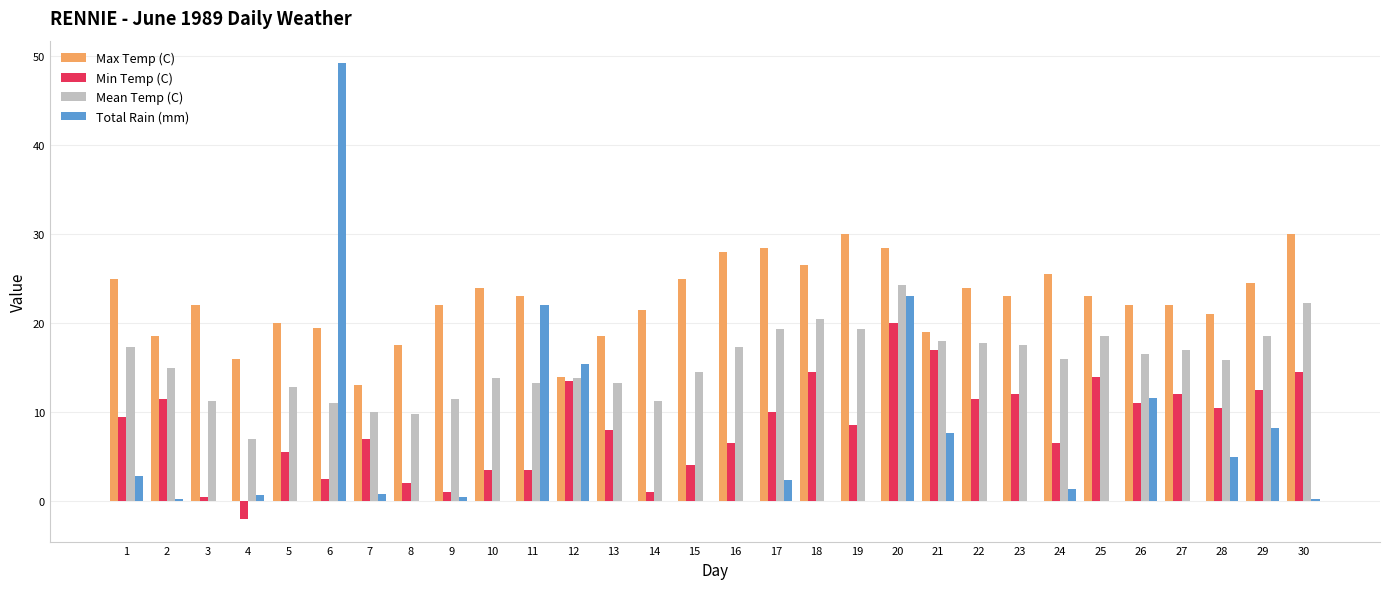

Between 15 and 29, which series saw the biggest shift?

Min Temp (C)